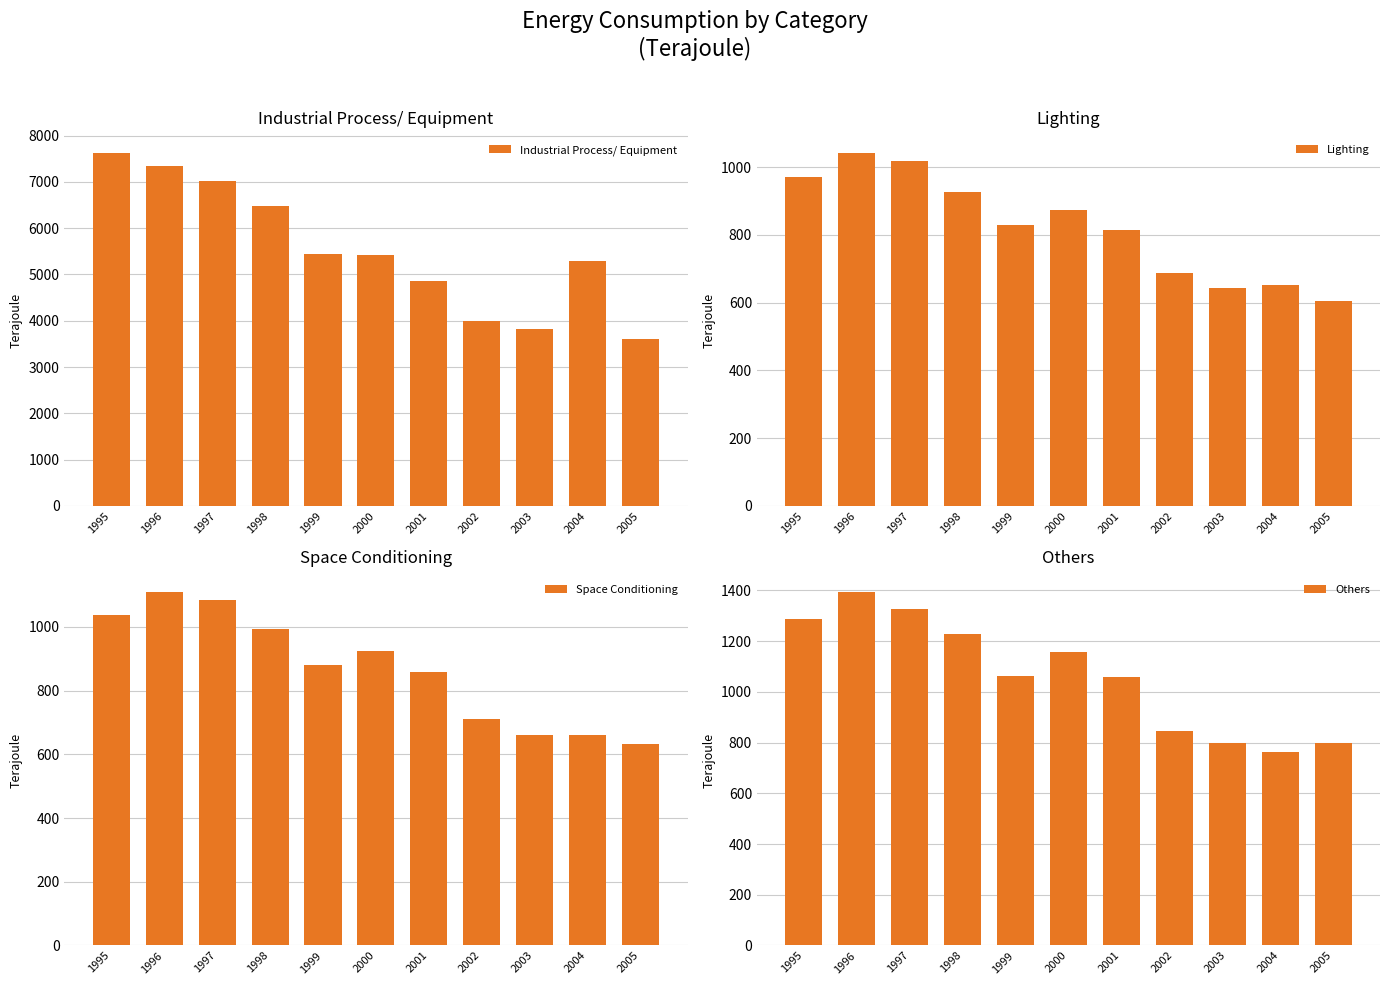

What is the total value across all series at 2000?

8383